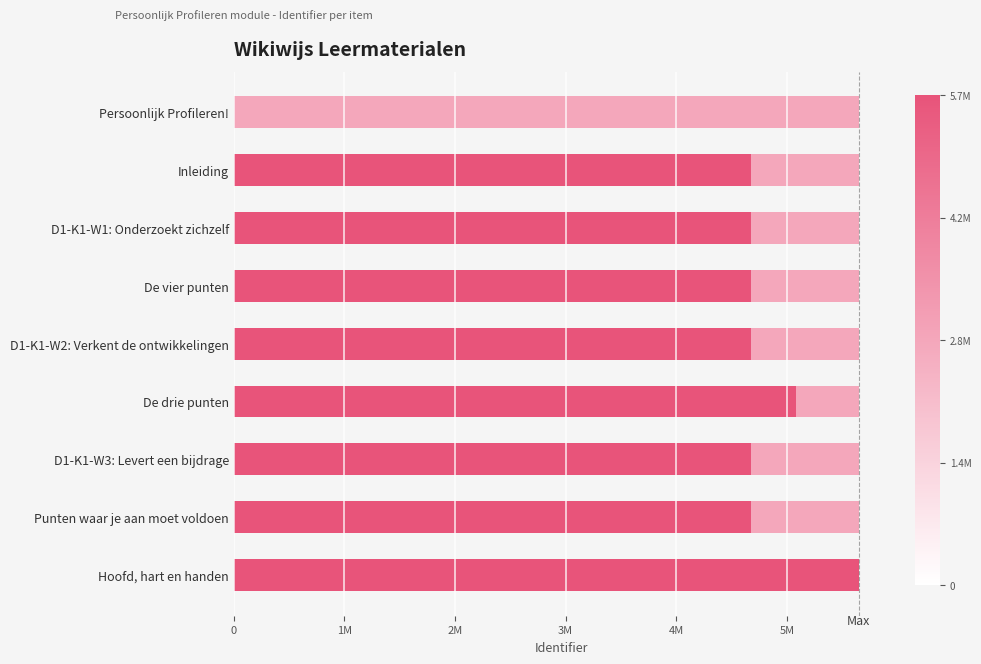

Reading left to right, list all the values displayed in this chart.

0	4679175	4679268	4679285	4679303	5082713	4679313	4679317	5650833